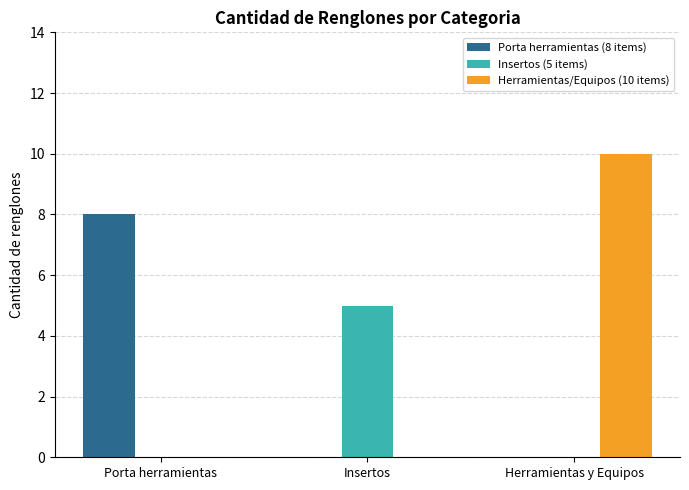

Which series has the largest total across all categories?

Herramientas/Equipos (10 items)